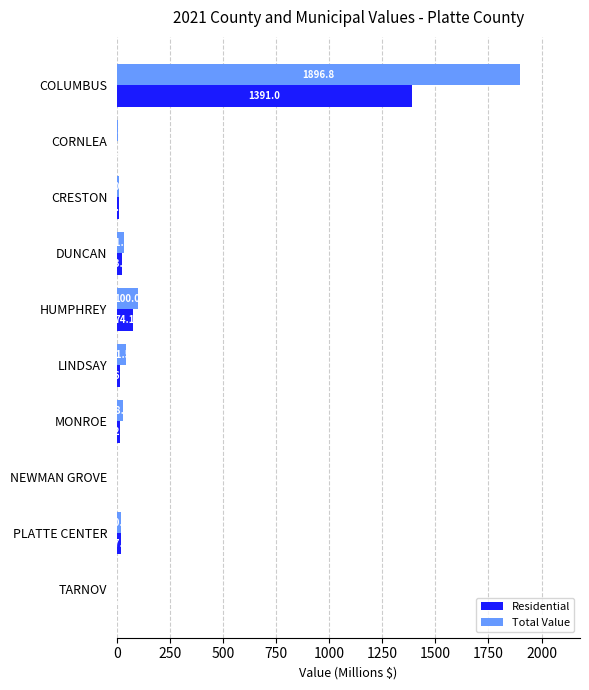

The value of Total Value at LINDSAY is 41.5. True or false?

True